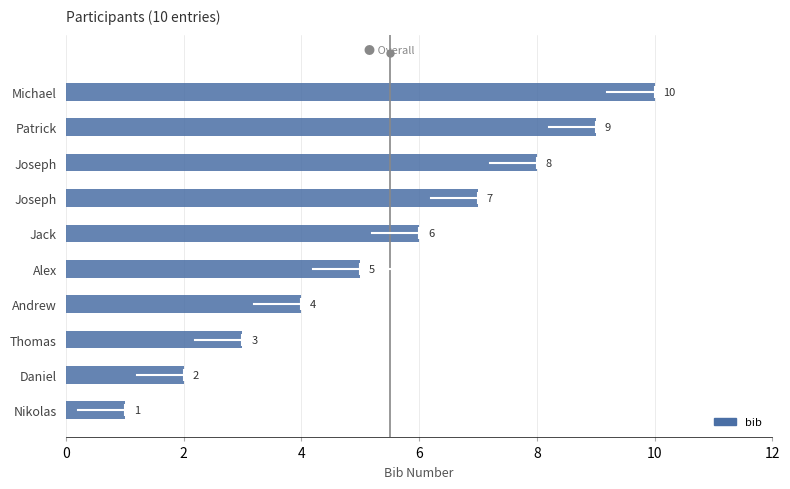

Does the chart contain any negative values?

No